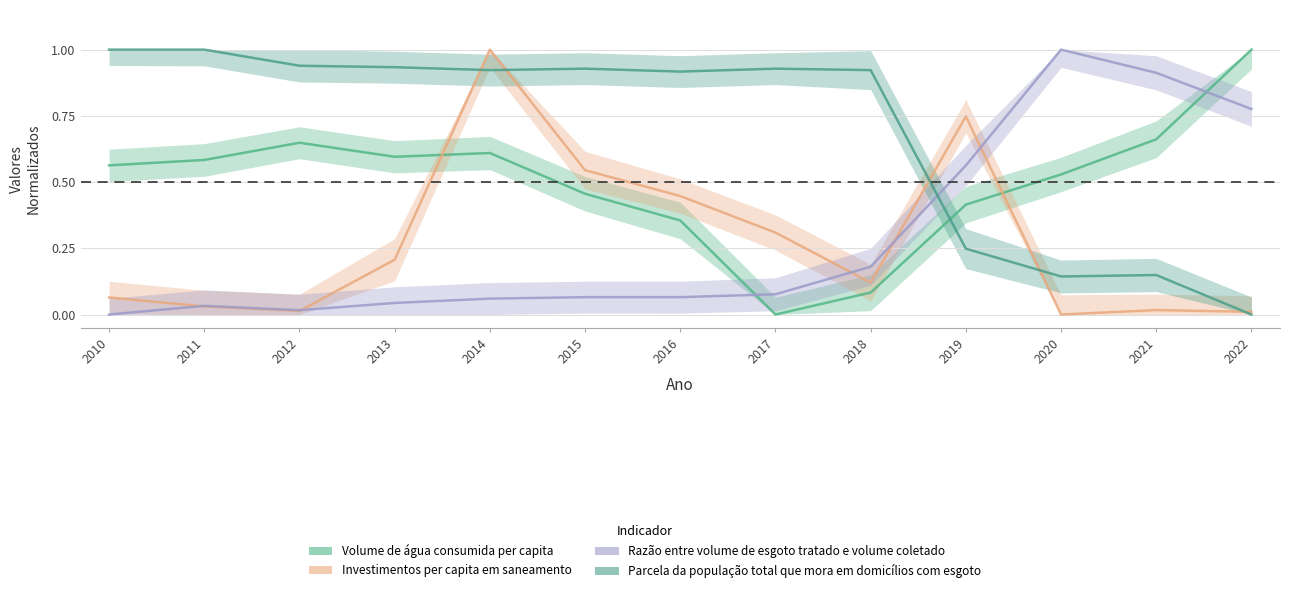

List the series in order of their peak value, lowest first.

Volume de água consumida per capita, Investimentos per capita em saneamento, Razão entre volume de esgoto tratado e volume coletado, Parcela da população total que mora em domicílios com esgoto